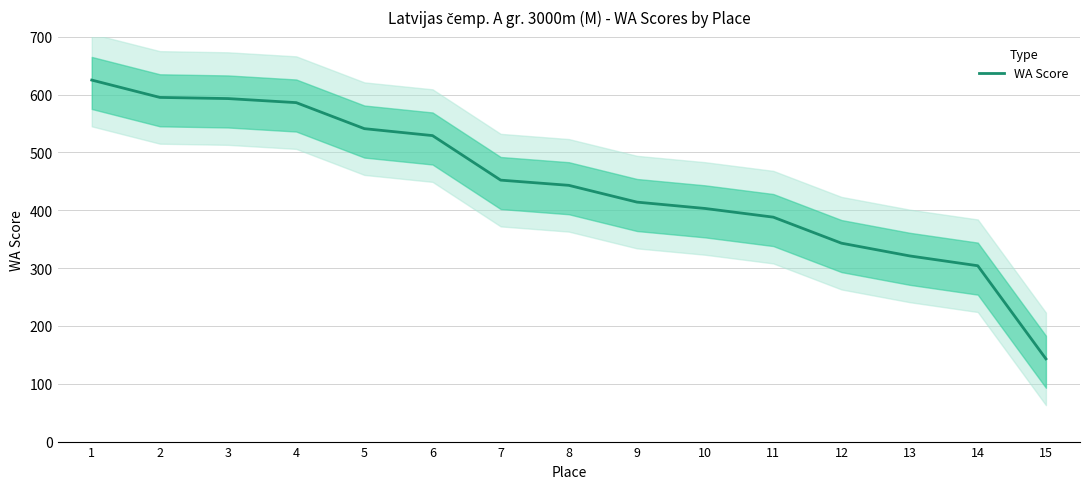

Reading left to right, extract all data points from this chart.

625	595	593	586	541	529	452	443	414	403	388	343	321	304	143